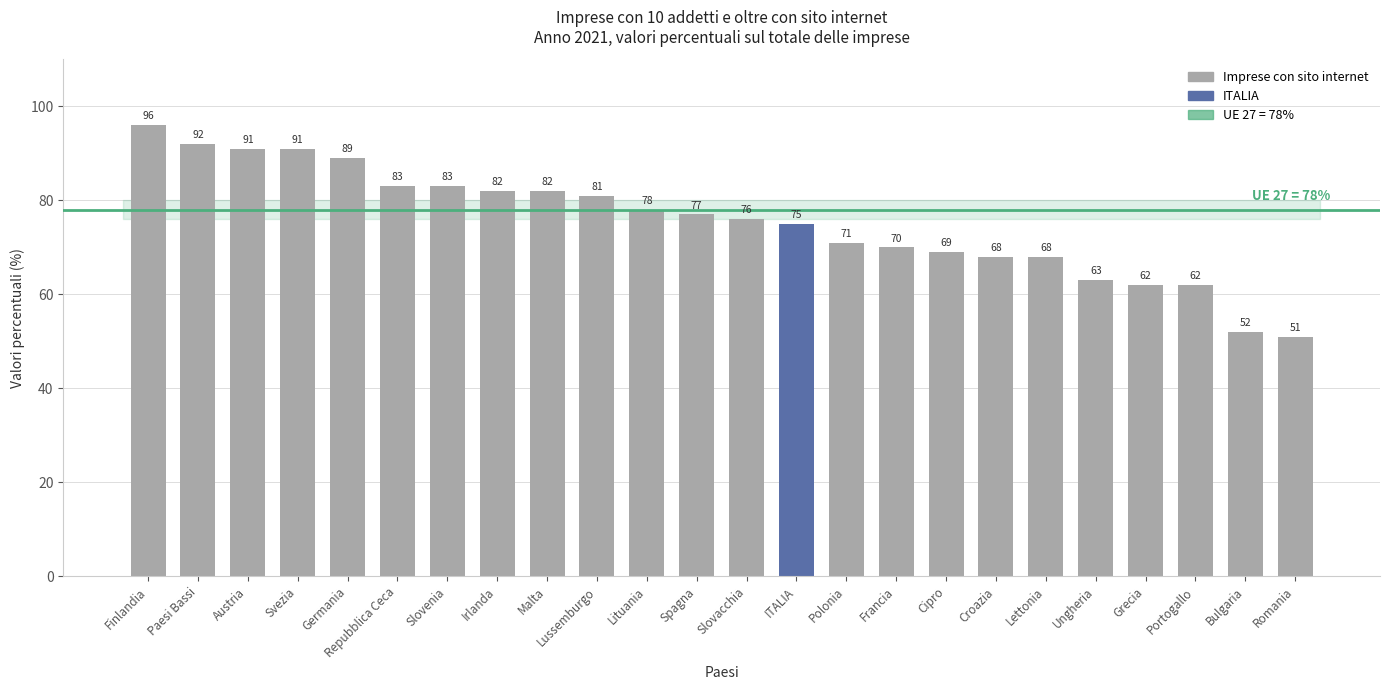

How many distinct data groups are displayed?

1